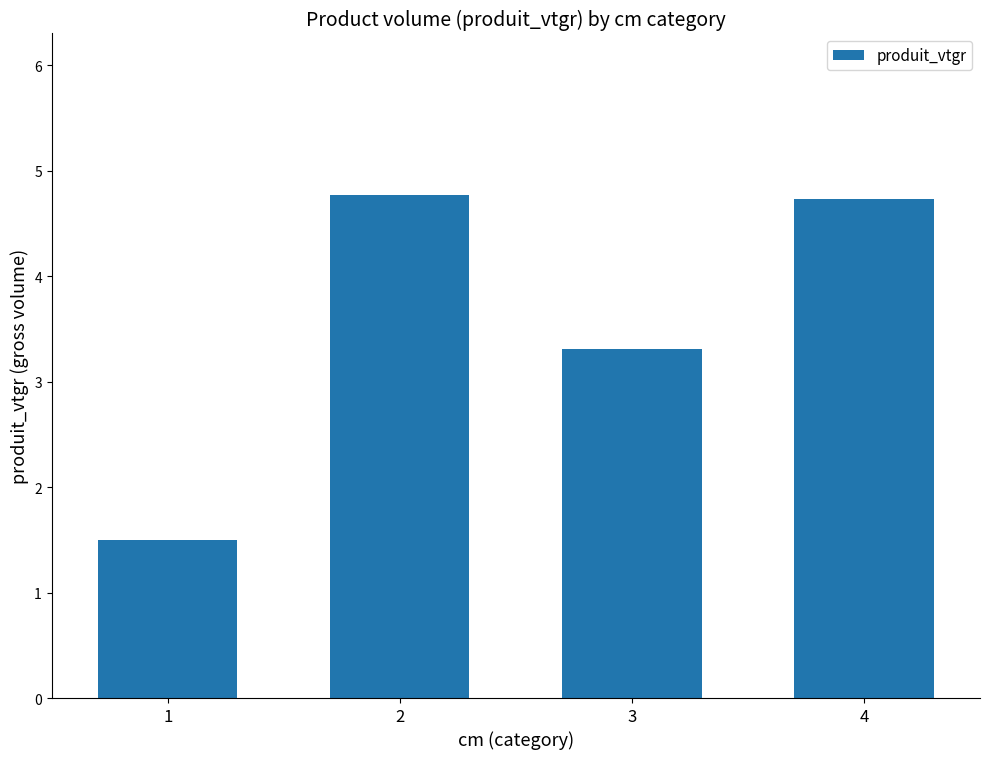

How many values exceed 4?

2